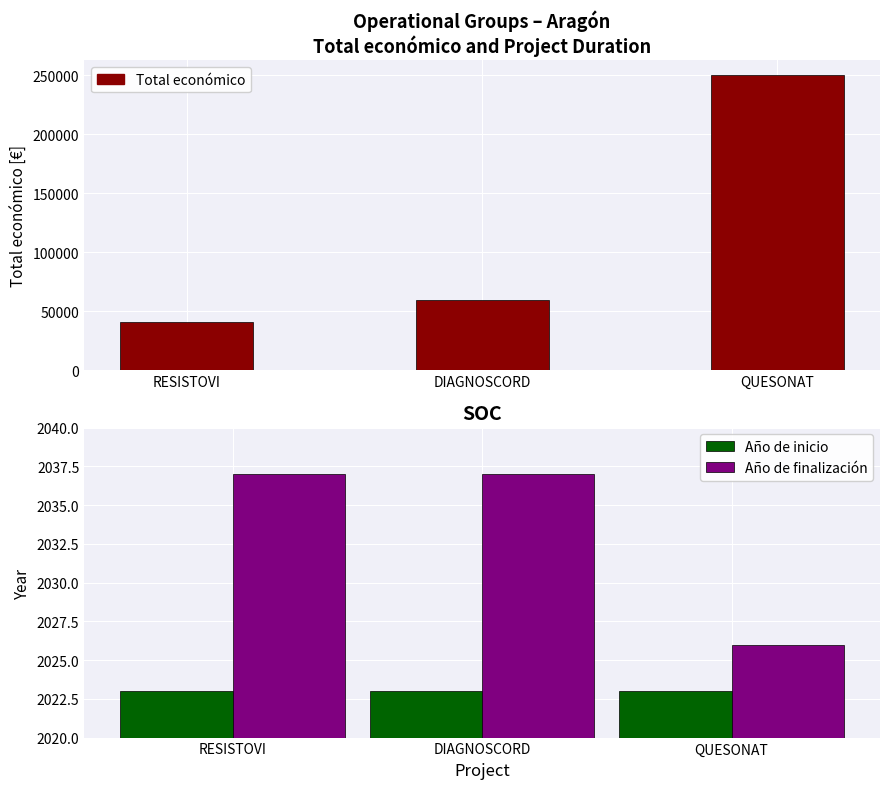

What is the value of the Año de inicio bar at the 1st from the left?

2023